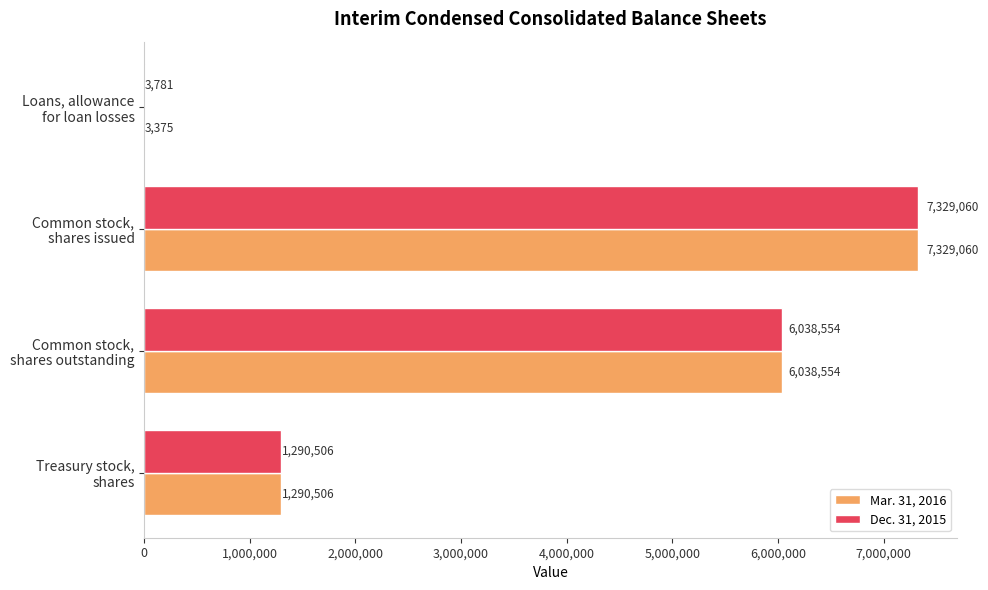

What is the sum of all Dec. 31, 2015 values?

14661901